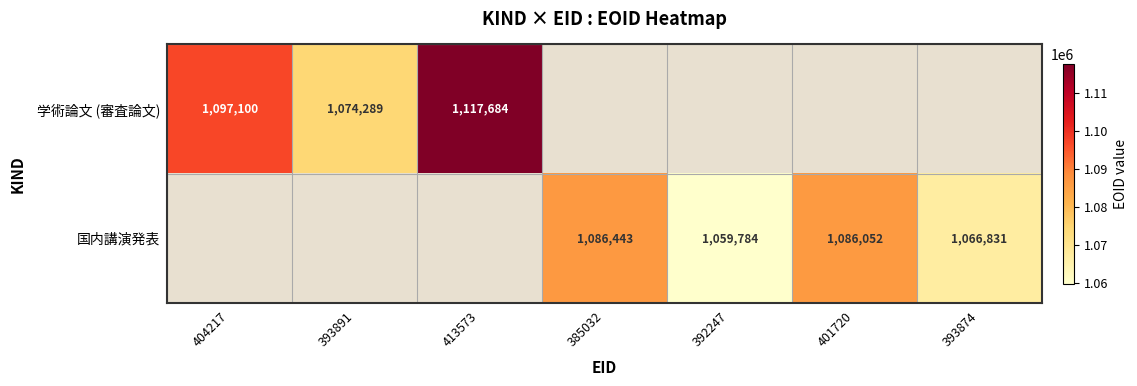

True or false: 学術論文 (審査論文) has a value of 1448915 at 404217.

False